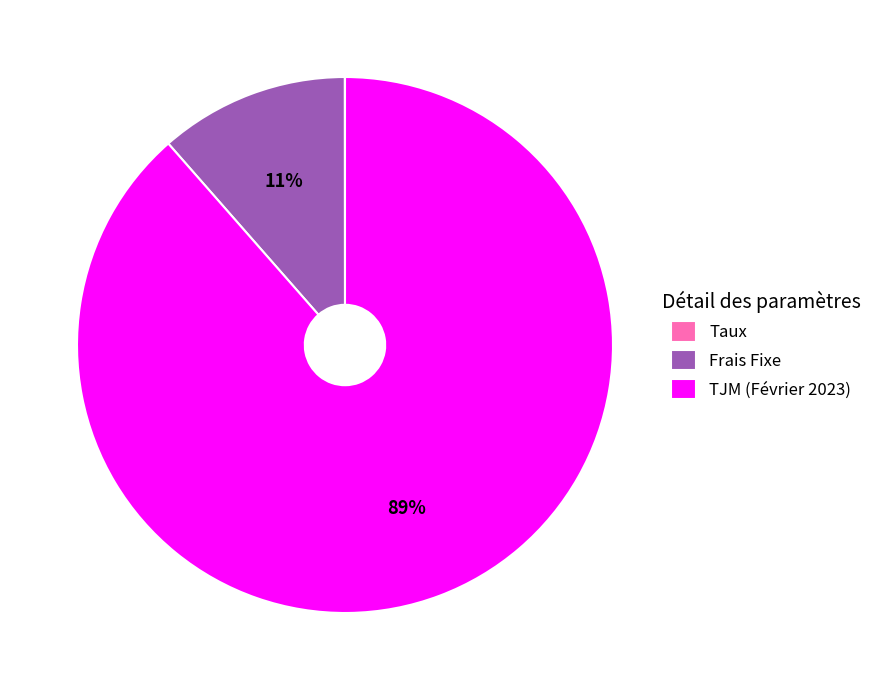

What percentage is the TJM (Février 2023) slice, to the nearest percent?

89%